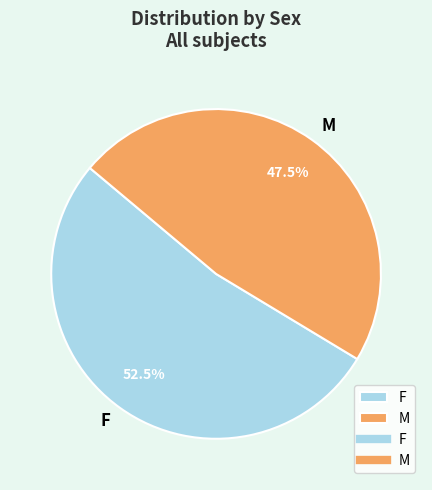

How many slices are in this pie chart?

2